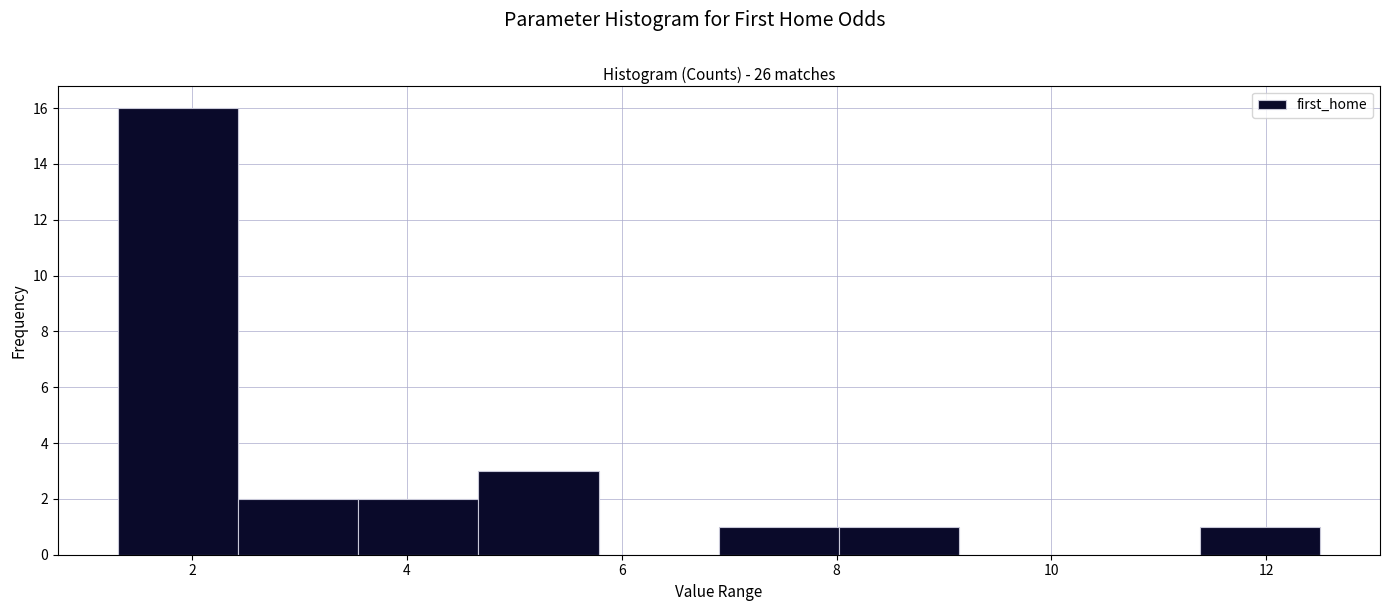

Reading left to right, list every bar in this chart as the range it spans on the x-axis followed by its height. Neither the bar edges nor the heights are printed on the chart, so give them approximately, as read against the axes.

1.4 to 2.4: 16
2.4 to 3.6: 2
3.6 to 4.6: 2
4.6 to 5.8: 3
5.8 to 7.0: 0
7.0 to 8.0: 1
8.0 to 9.2: 1
9.2 to 10.2: 0
10.2 to 11.4: 0
11.4 to 12.6: 1